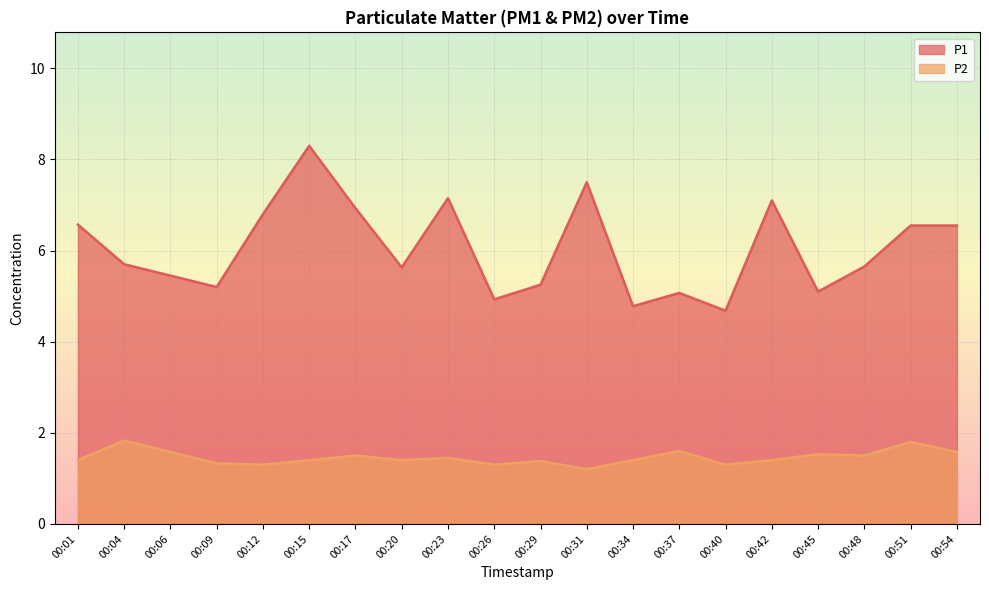

True or false: P2 and P1 intersect in this chart.

False